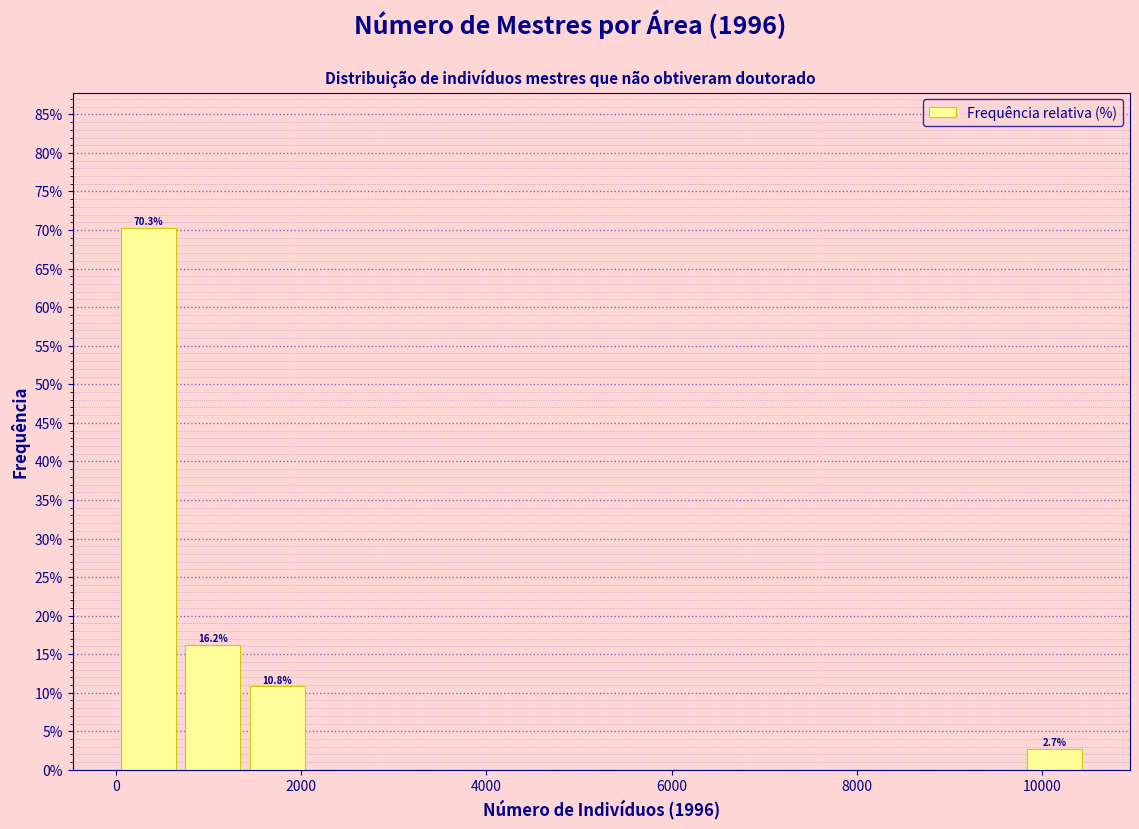

Around what value on the x-axis is the tallest bar? Give the approximate position of its centre, as read against the axis.

400